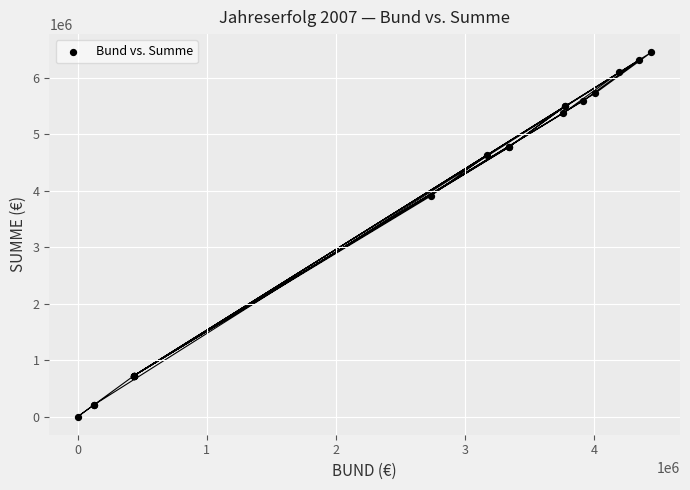

What Y value in the scatter plot is closest to 3227747?

3907862.9